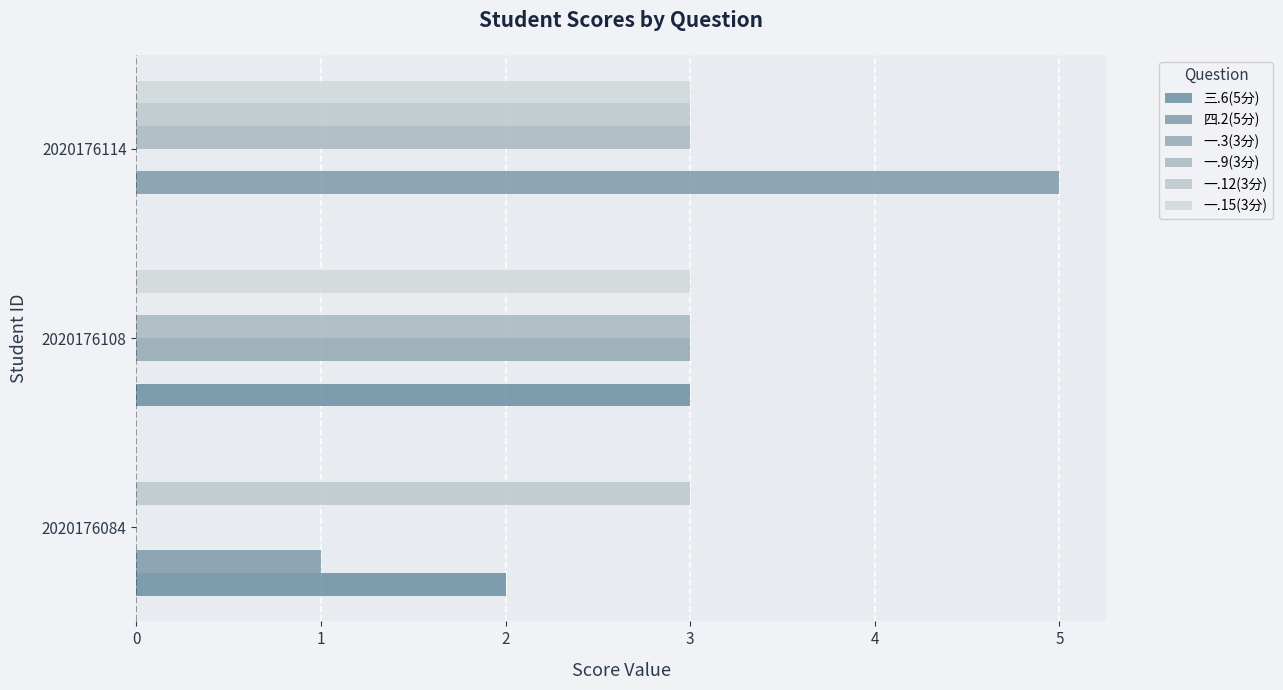

Which category has the highest value across all series?

2020176114